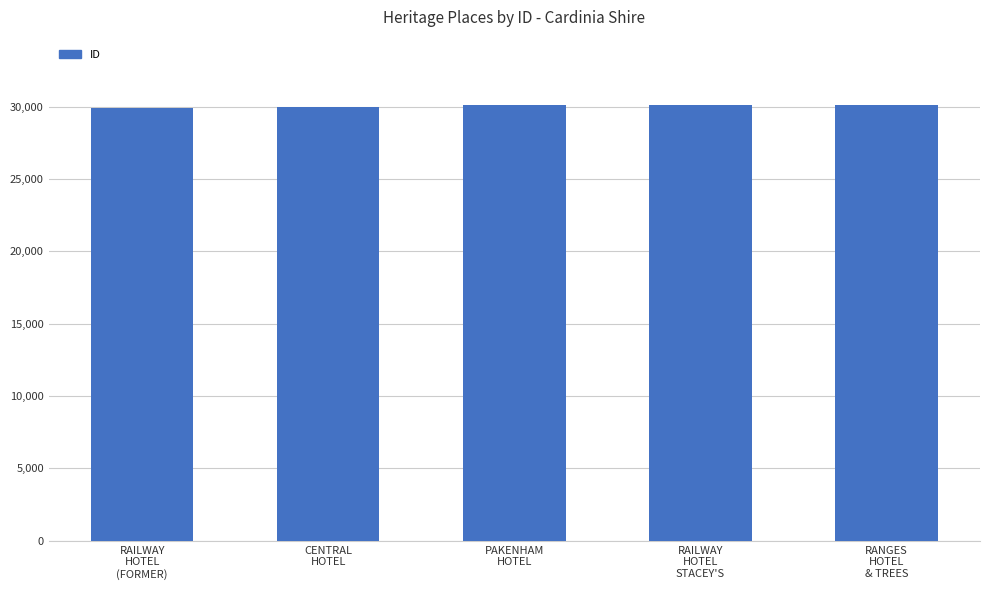

What is the label of the 1st bar from the right?

RANGES
HOTEL
& TREES